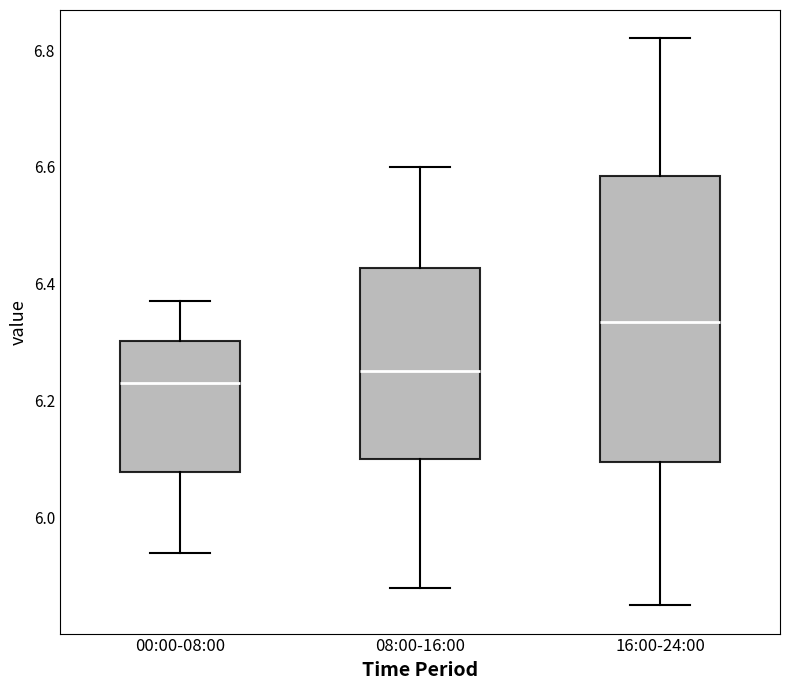

Where does the upper whisker of the box for 16:00-24:00 end on the y-axis? The values are not printed on the chart, so give them approximately, as read against the axis.

6.82